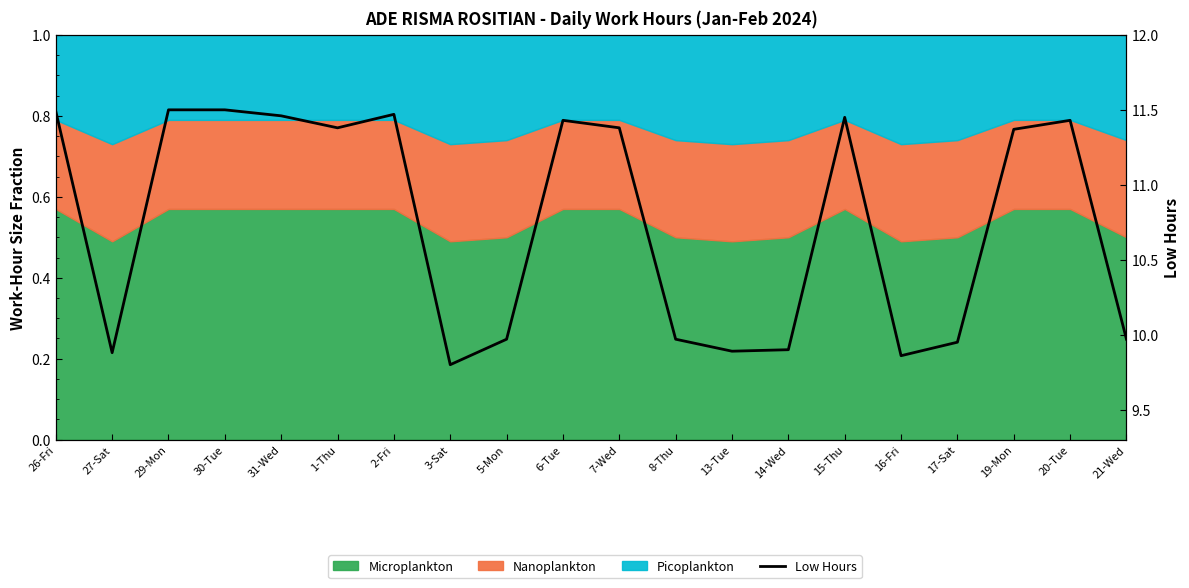

Reading left to right, transcribe all the data shown in this chart.

26-Fri=11.5	27-Sat=9.9	29-Mon=11.5	30-Tue=11.5	31-Wed=11.5	1-Thu=11.4	2-Fri=11.5	3-Sat=9.8	5-Mon=10.0	6-Tue=11.4	7-Wed=11.4	8-Thu=10.0	13-Tue=9.9	14-Wed=9.9	15-Thu=11.4	16-Fri=9.9	17-Sat=9.9	19-Mon=11.4	20-Tue=11.4	21-Wed=10.0